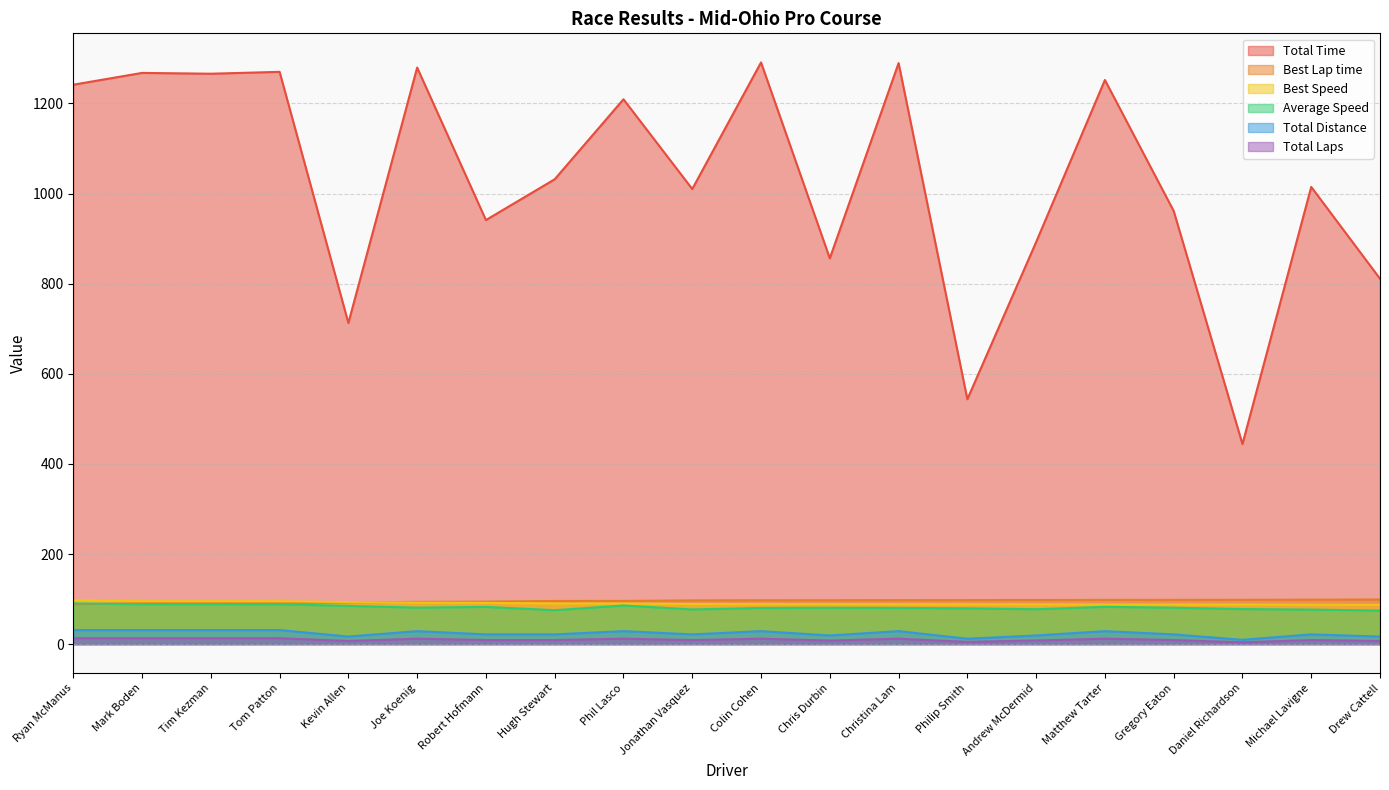

At how many categories does at least one series exceed 57?

20